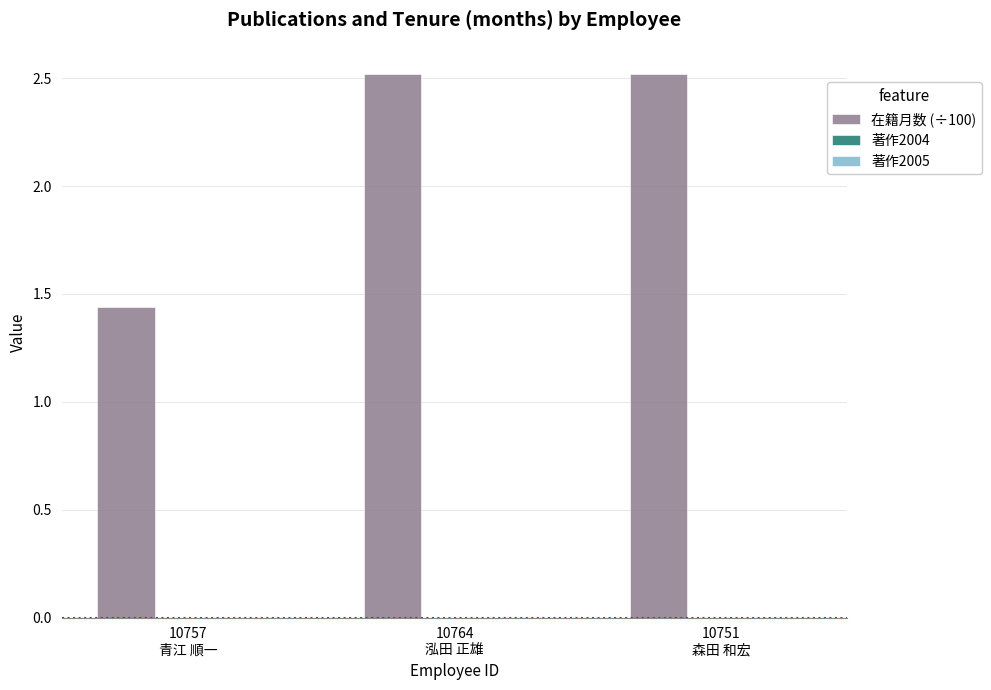

Count the number of categories in the chart.

3